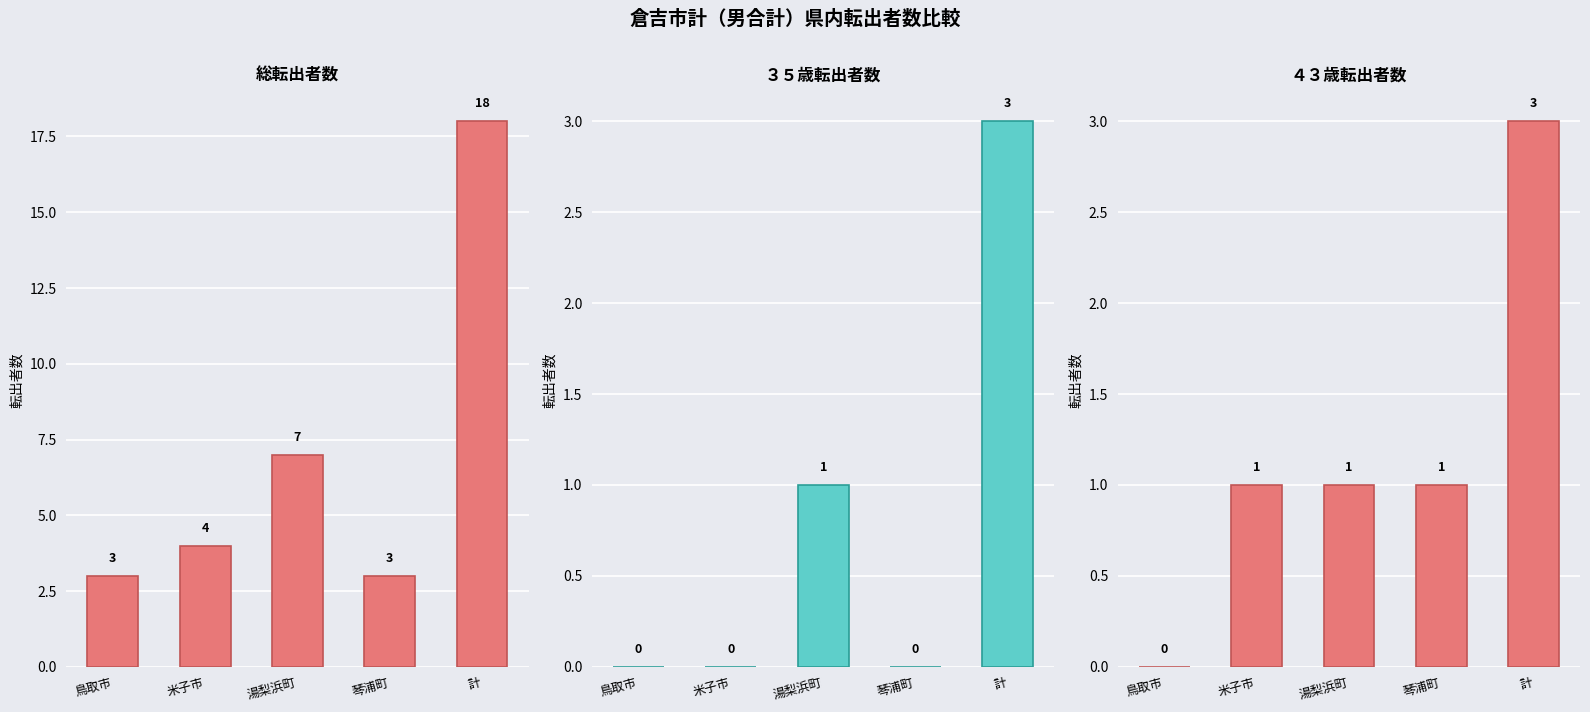

What is the difference between the second highest and minimum values in the 総転出者数 series?

4